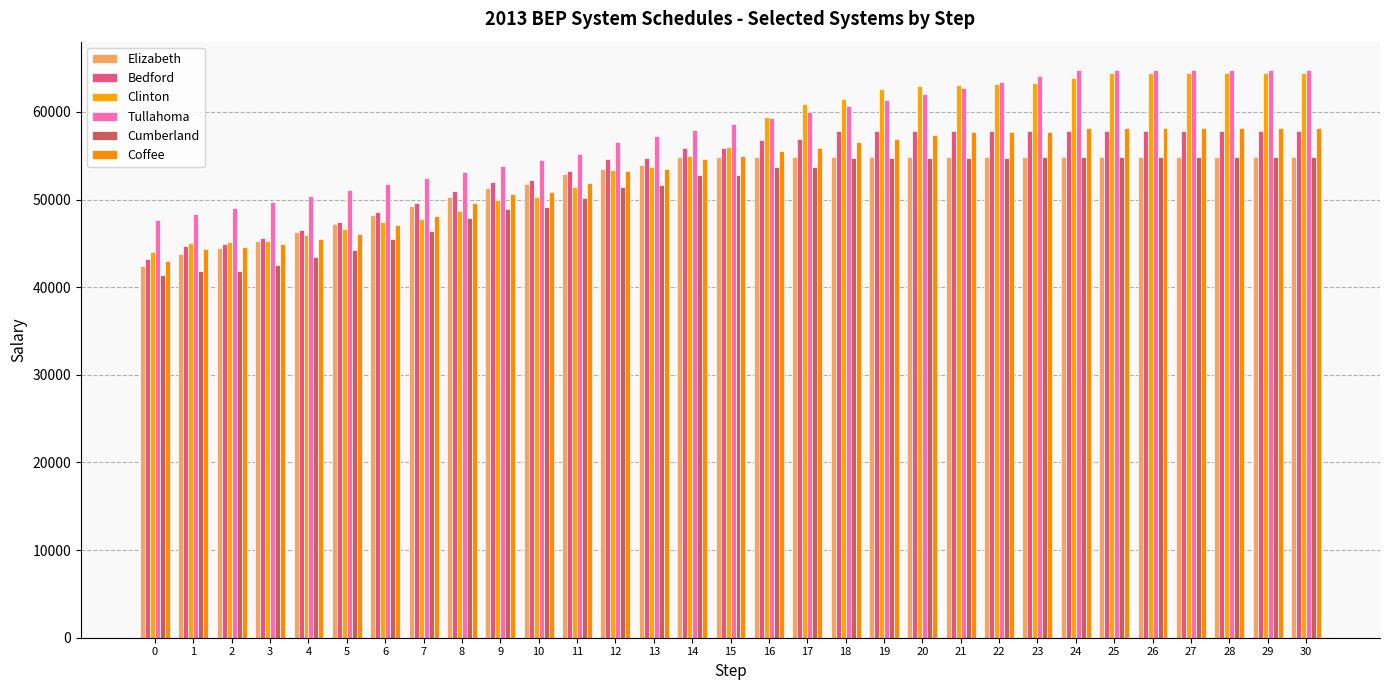

What is the maximum value shown in the chart?

64782